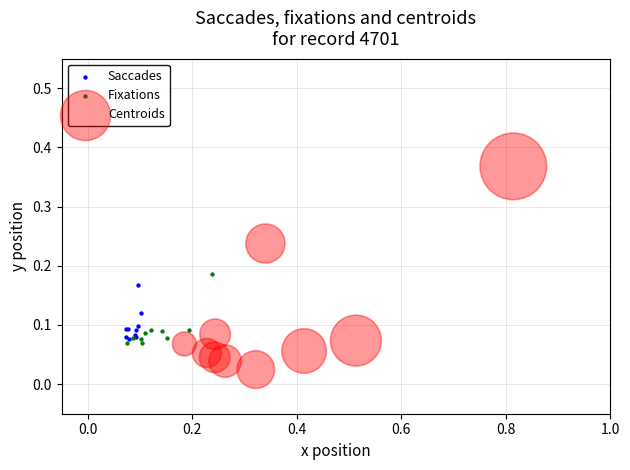

Which series has the largest Y range (max minus min)?

Centroids